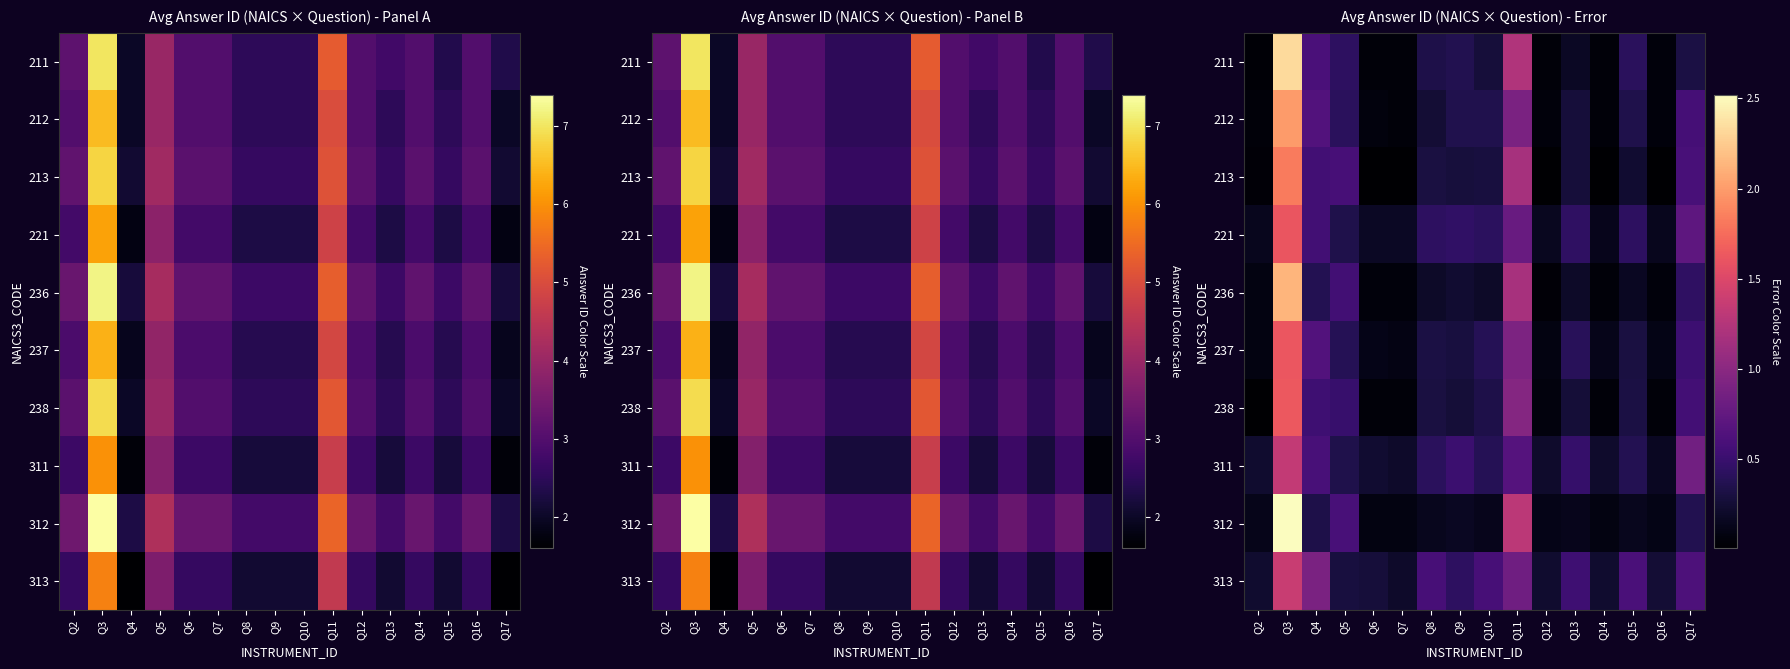

What is the difference between the maximum and minimum values in the row_1 series?

1.9